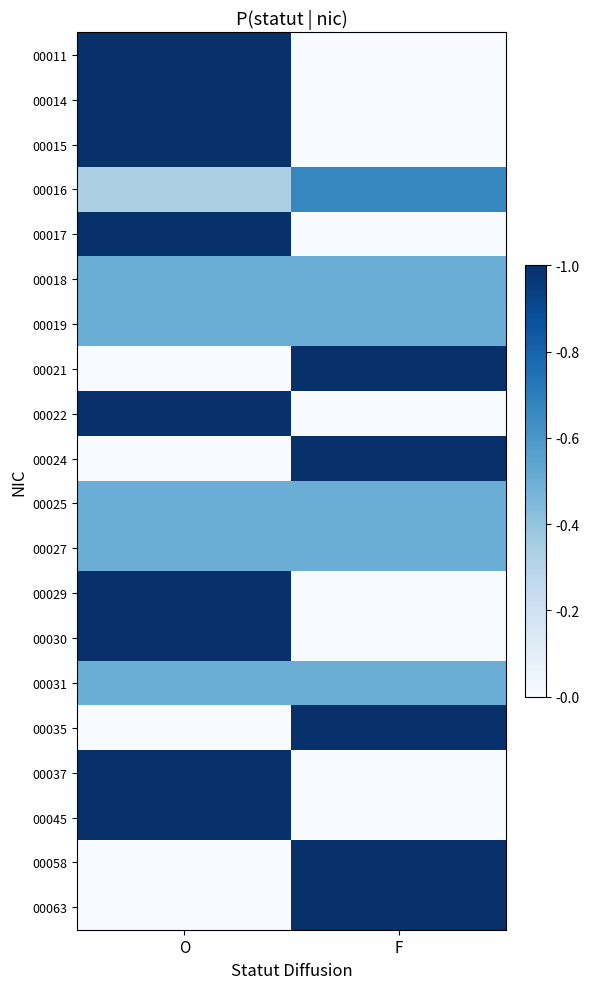

At which category does the chart reach its minimum across all series?

F